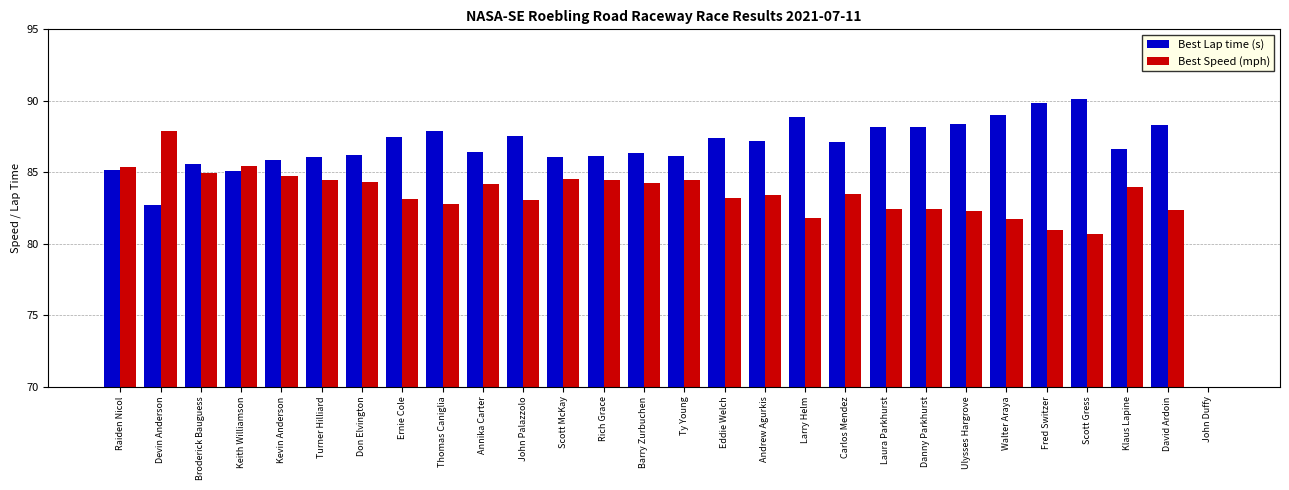

Are the bars grouped side by side (vs. stacked)?

Yes